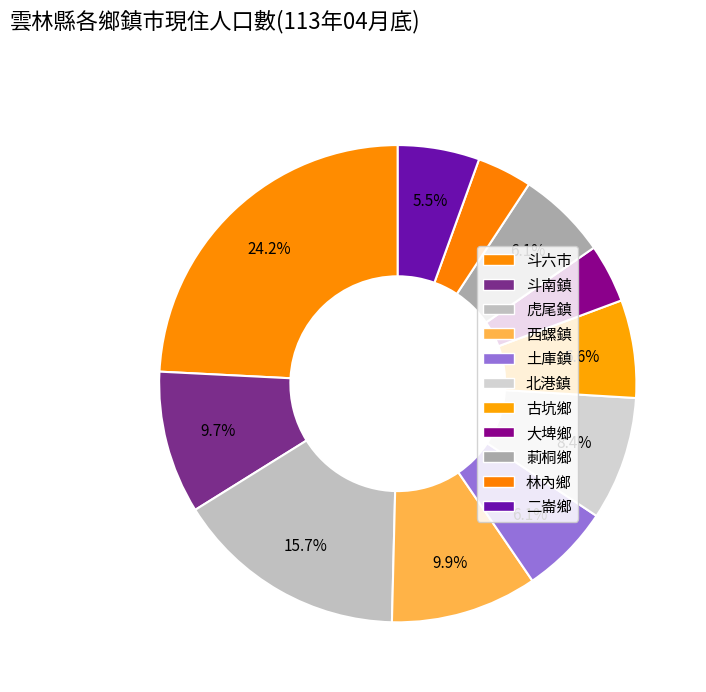

Count the number of slices in the pie.

11